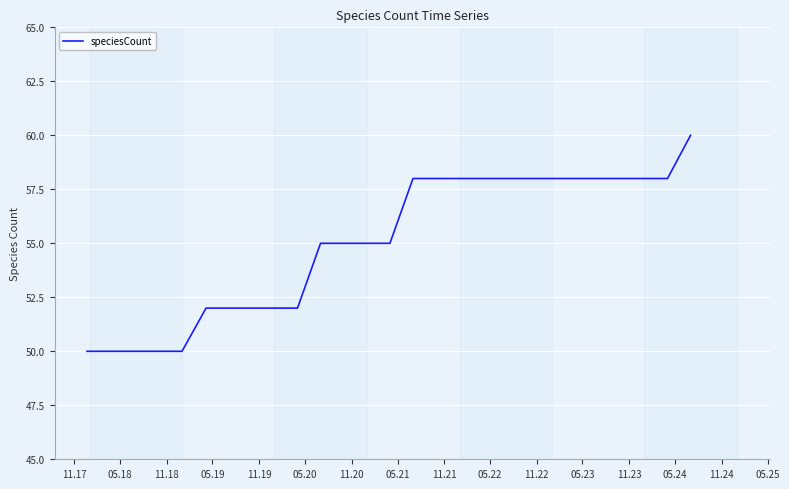

What is the difference between the maximum and minimum values?

10